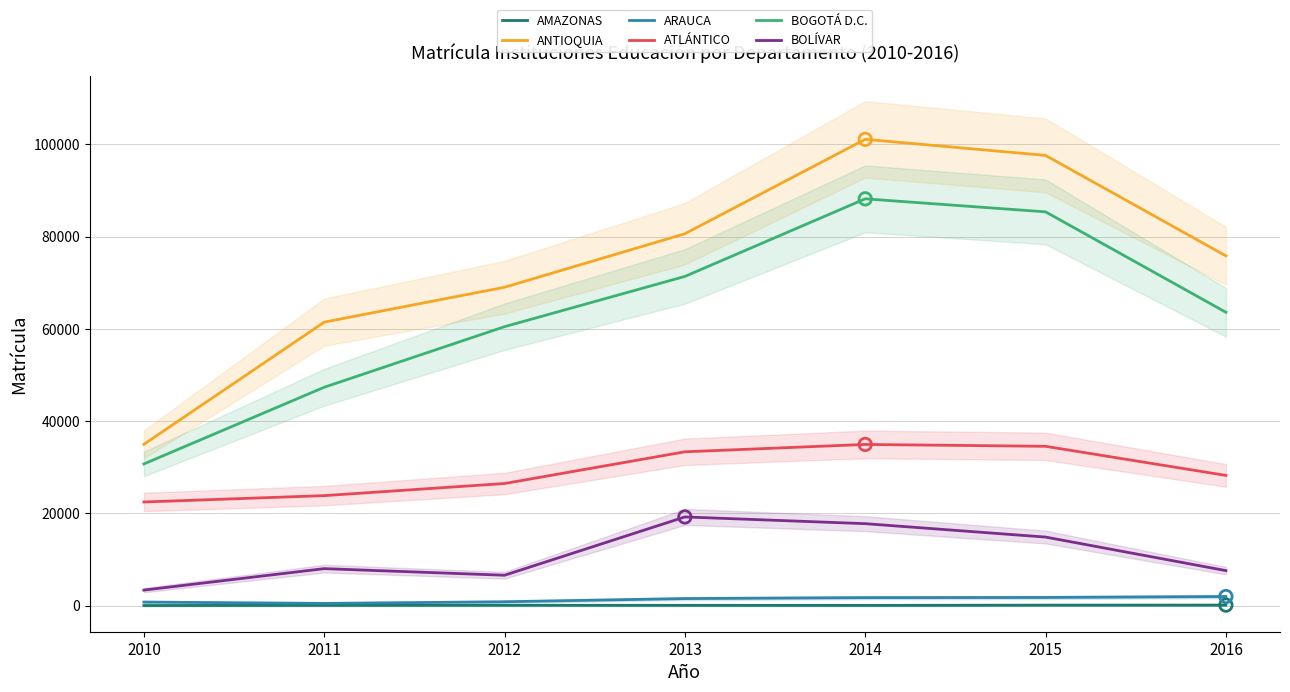

Which series has the largest total across all categories?

ANTIOQUIA